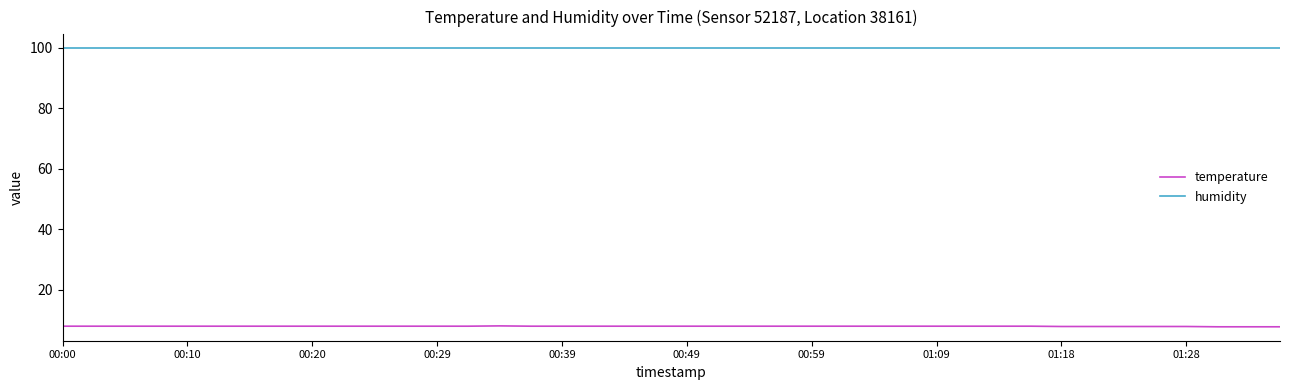

True or false: humidity and temperature intersect in this chart.

False